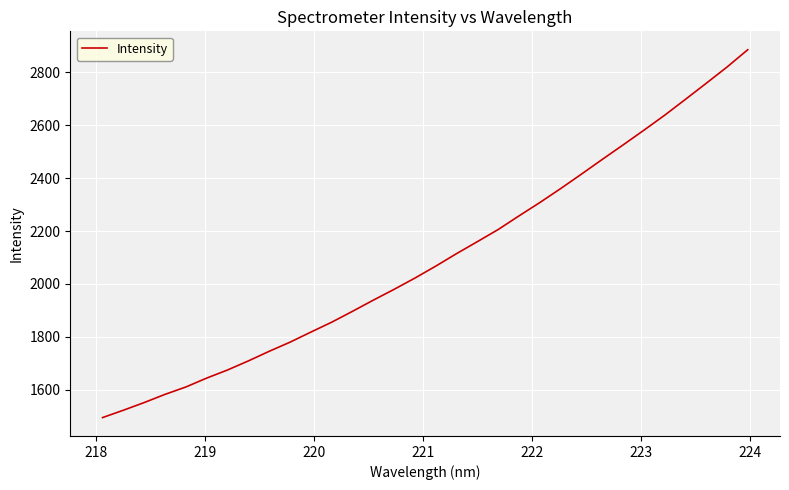

What is the smallest value displayed?

1494.5